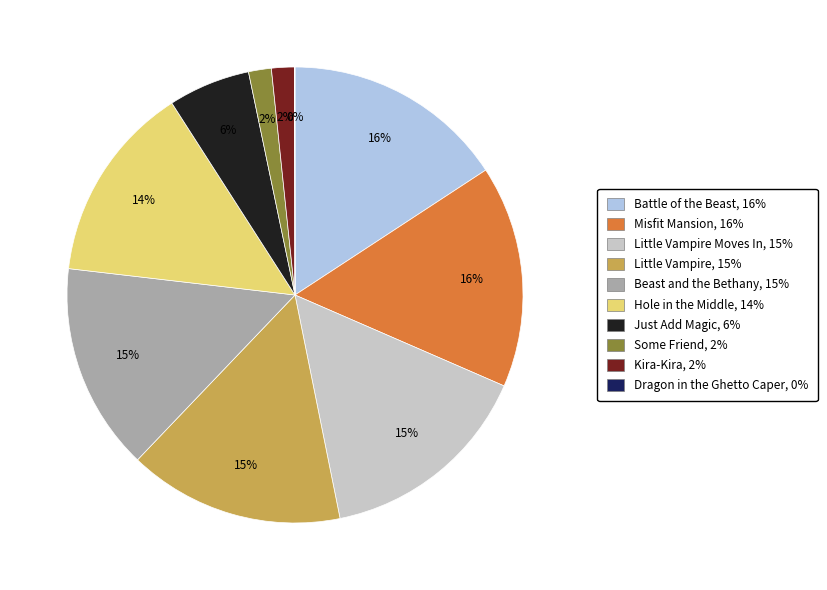

To the nearest percent, what is the average slice percentage?

10%